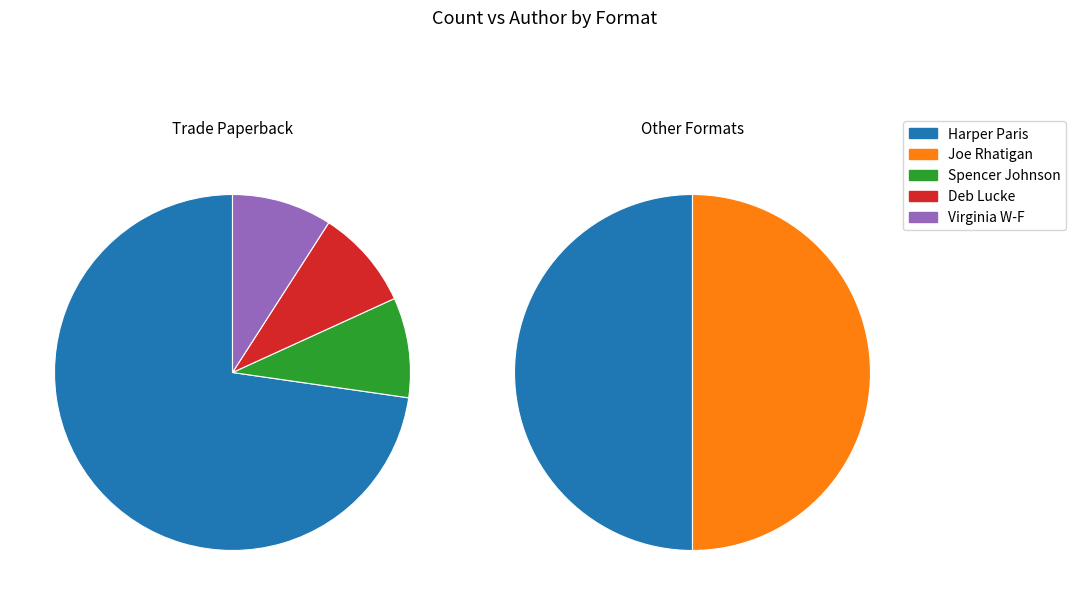

How many slices are in this pie chart?

5